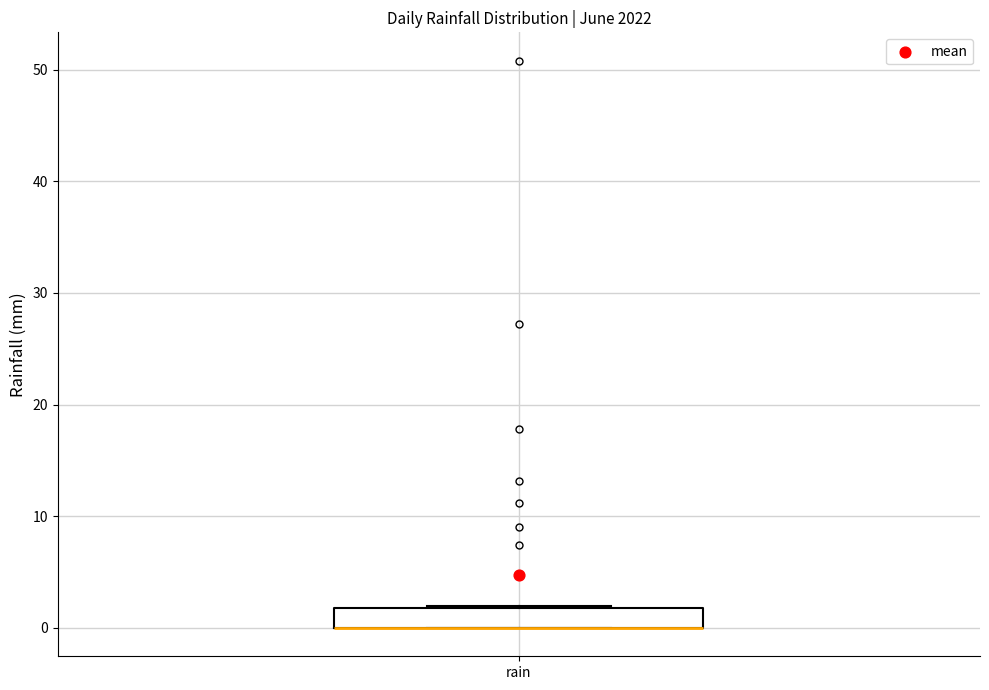

Where is the upper edge of the box for rain on the y-axis? The values are not printed on the chart, so give them approximately, as read against the axis.

2